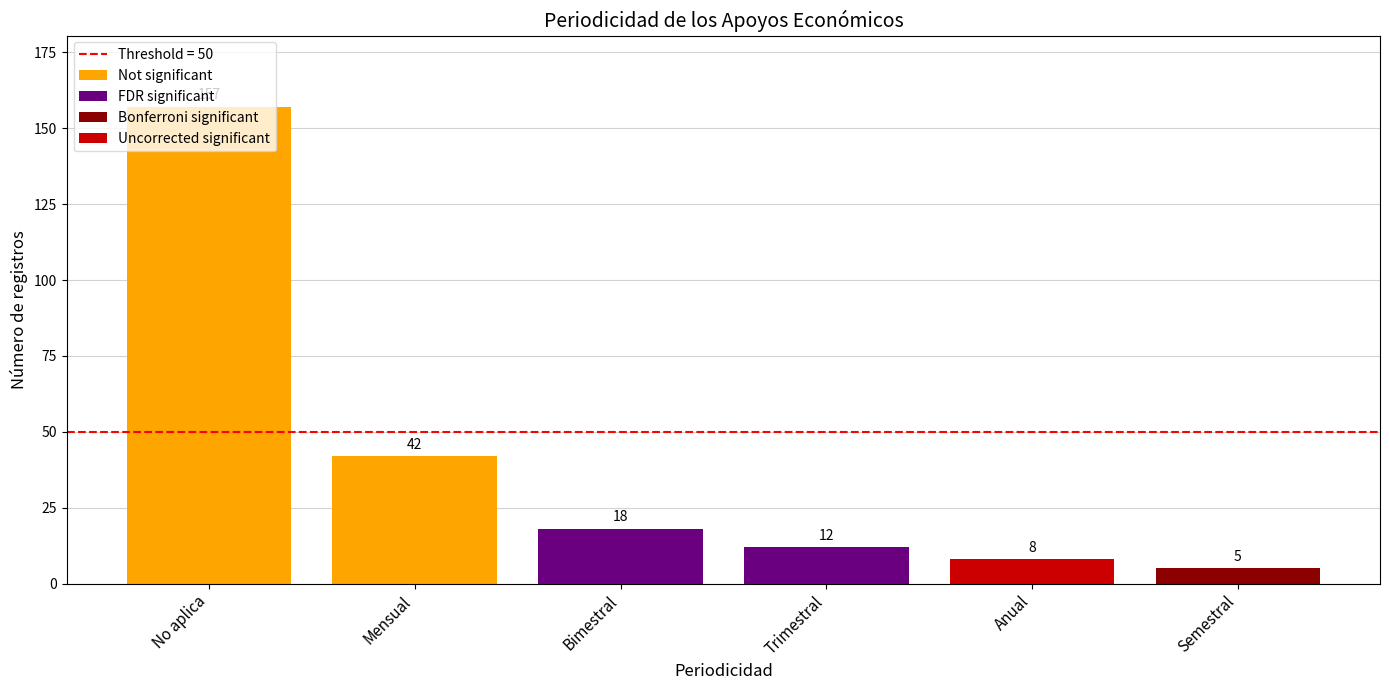

What is the average value of the Not significant series?

100